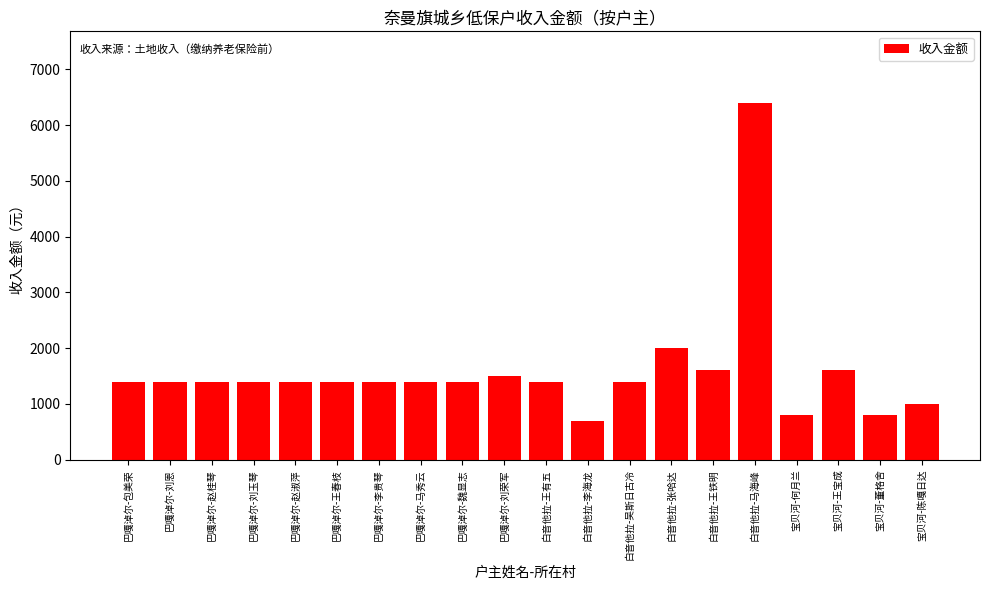

What is the difference between the maximum and minimum values?

5700